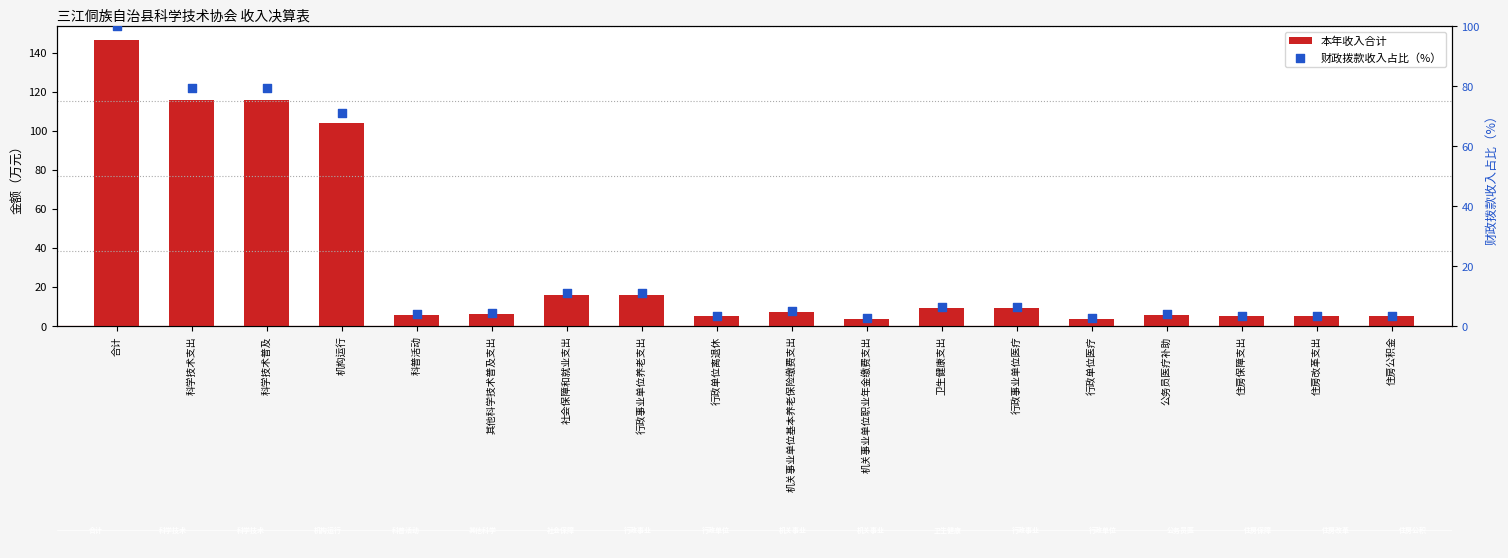

Which series reaches the minimum Y coordinate?

财政拨款收入占比（%）